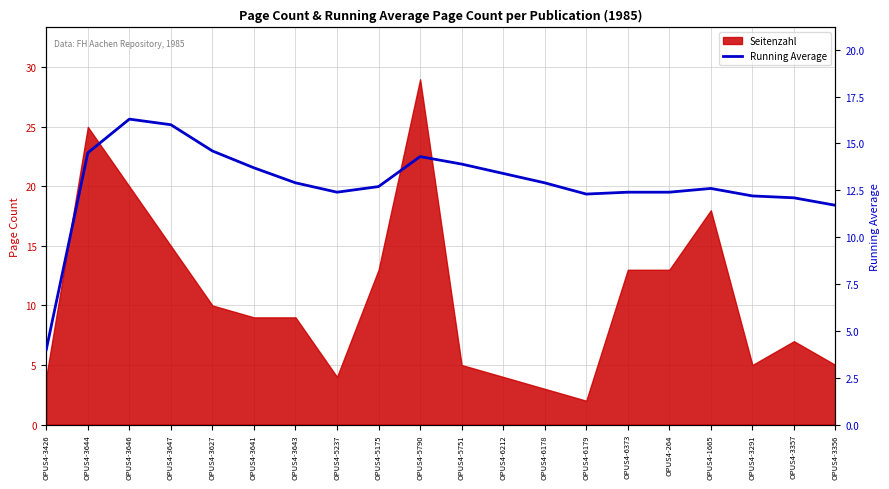

What is the greatest value displayed?

16.3